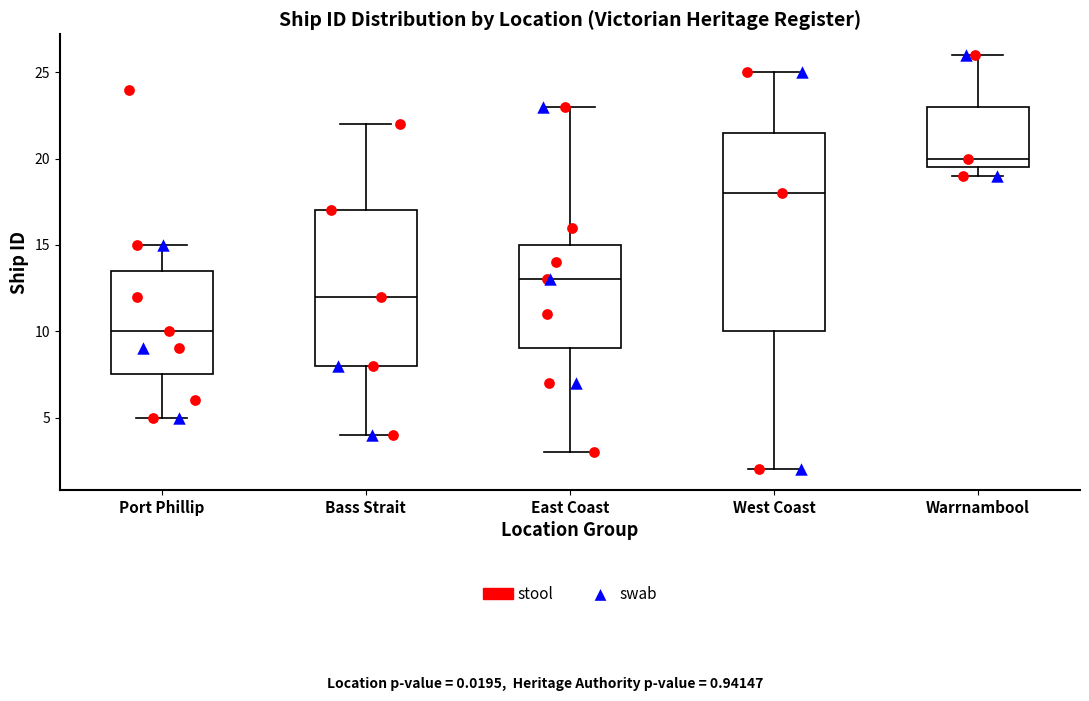

Reading left to right, read every box against the y-axis: the position of its median line, the range the box covers, and the ends of its whiskers. The values are not printed on the chart, so give them approximately, as read against the axis.

Port Phillip: median 10.0, box 7.5 to 13.5, whiskers 5.0 to 15.0
Bass Strait: median 12.0, box 8.0 to 17.0, whiskers 4.0 to 22.0
East Coast: median 13.0, box 9.0 to 15.0, whiskers 3.0 to 23.0
West Coast: median 18.0, box 10.0 to 21.5, whiskers 2.0 to 25.0
Warrnambool: median 20.0, box 19.5 to 23.0, whiskers 19.0 to 26.0